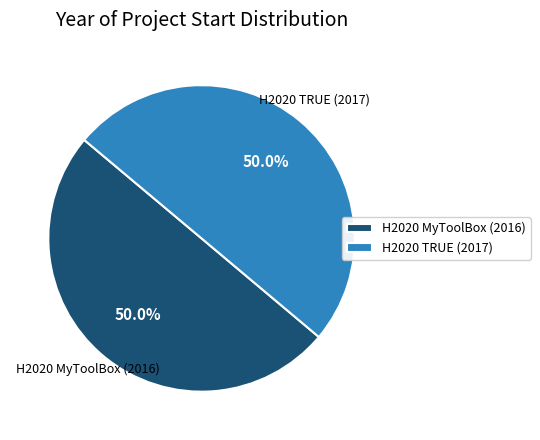

What is the ratio of the value at H2020 MyToolBox (2016) to the value at H2020 TRUE (2017)?

1.0